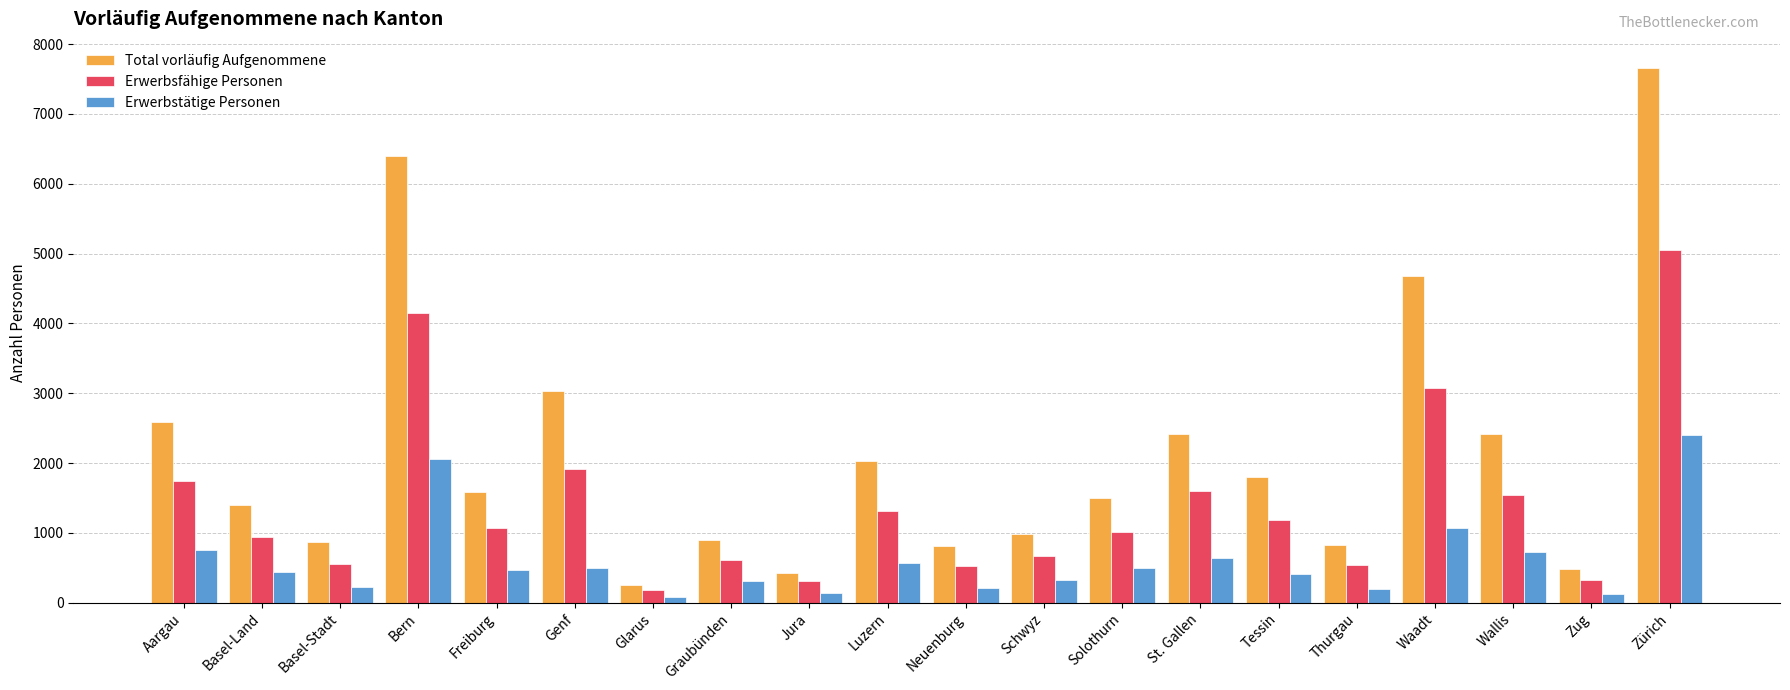

Is the value of Total vorläufig Aufgenommene at Freiburg greater than the value of Erwerbstätige Personen at Graubünden?

Yes